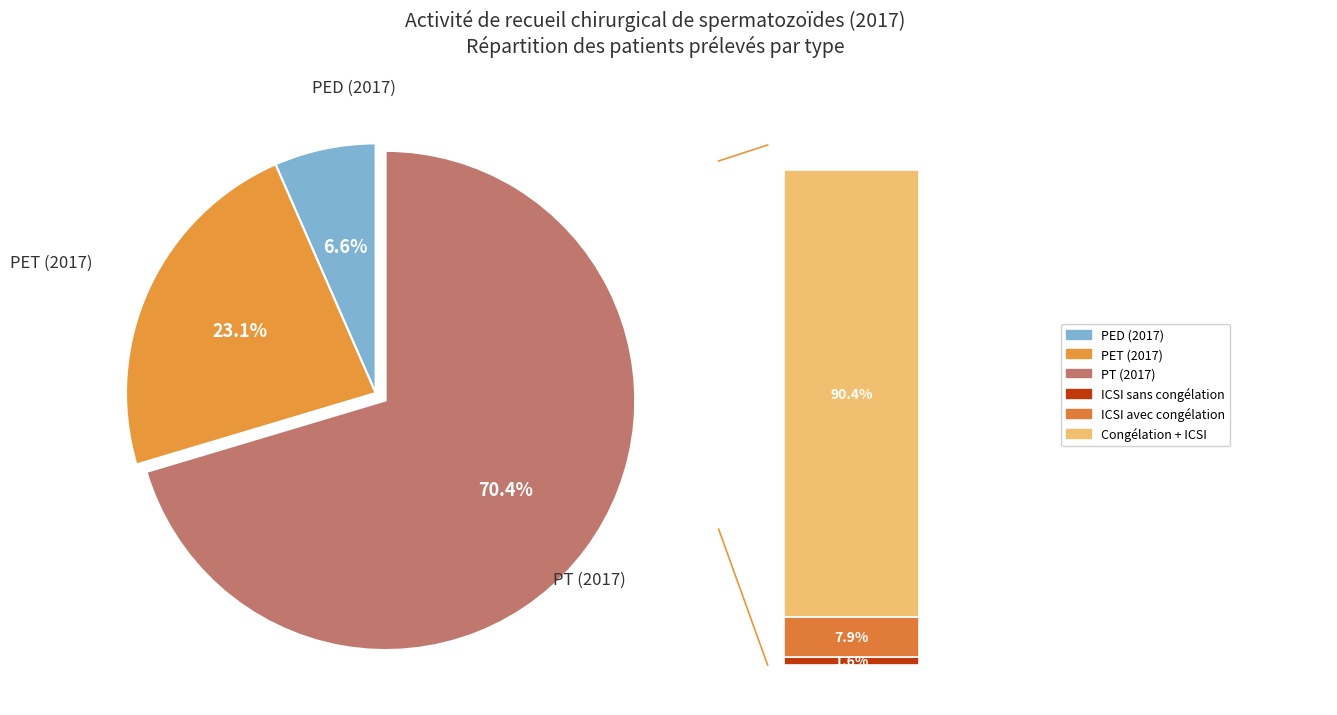

To the nearest percent, what is the average slice percentage?

33%